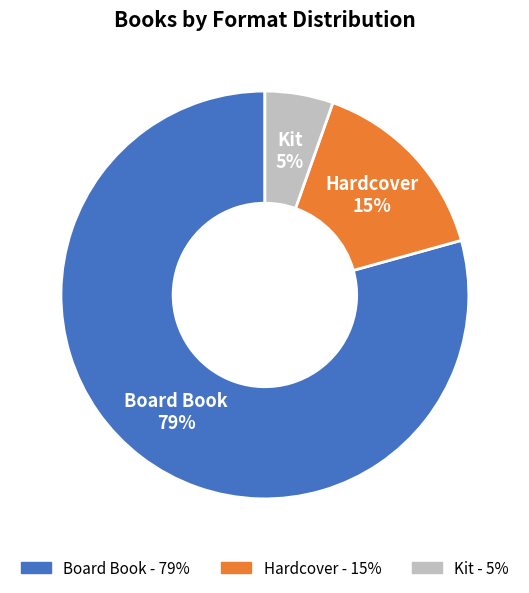

Combined, do Hardcover and Kit account for over 50%?

No